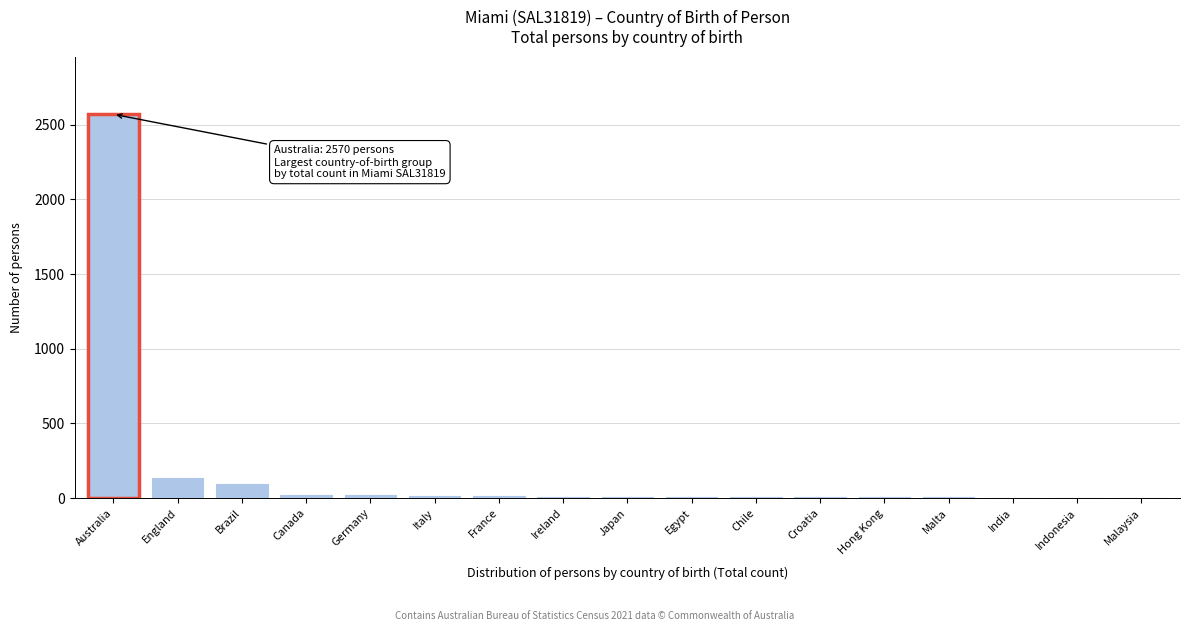

Which label corresponds to the largest value in the chart?

Australia